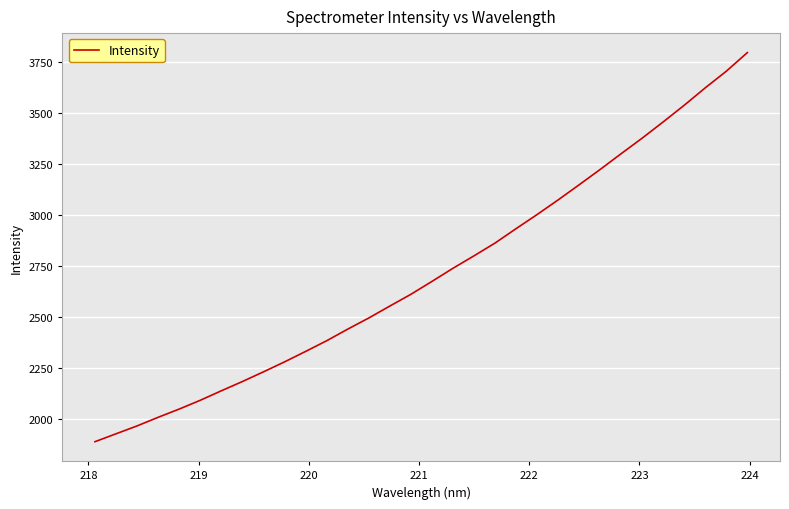

What is the difference between the maximum and minimum values?

1908.7